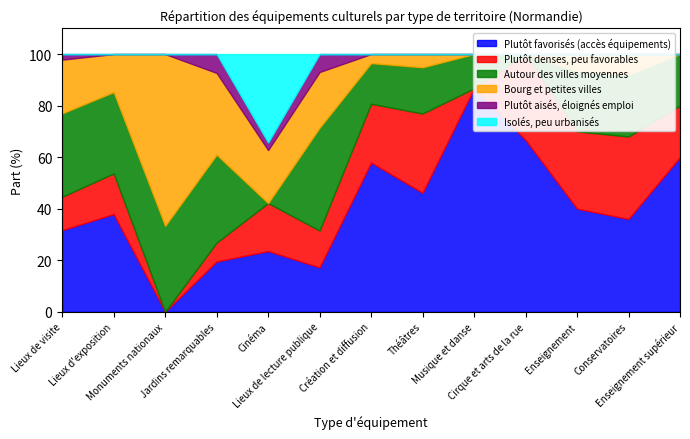

What is the difference between the maximum and minimum values in the Autour des villes moyennes series?

39.9